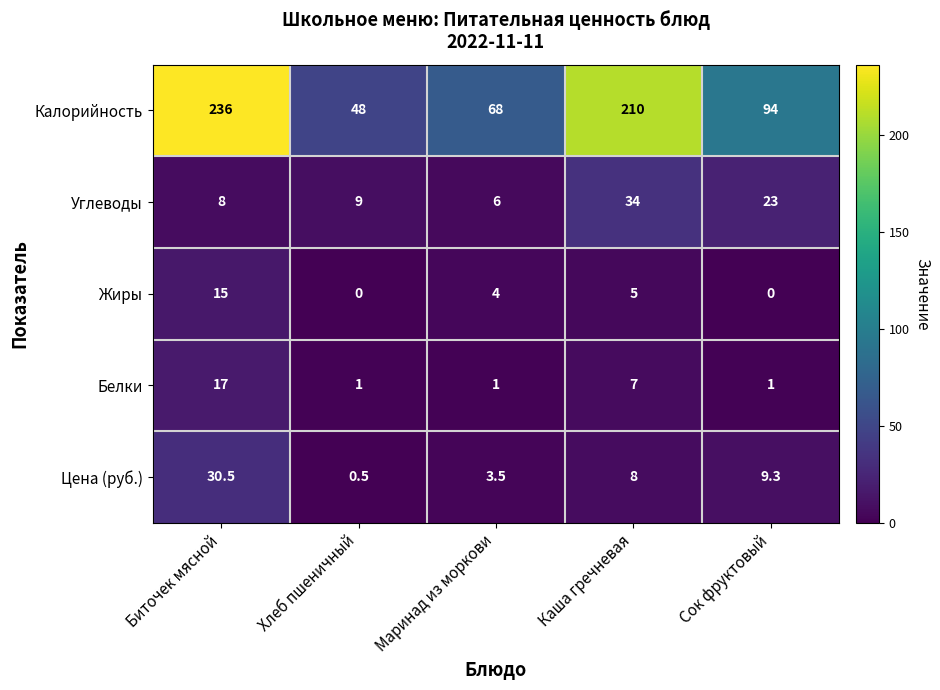

What is the difference between the Жиры values at Биточек мясной and Хлеб пшеничный?

15.0